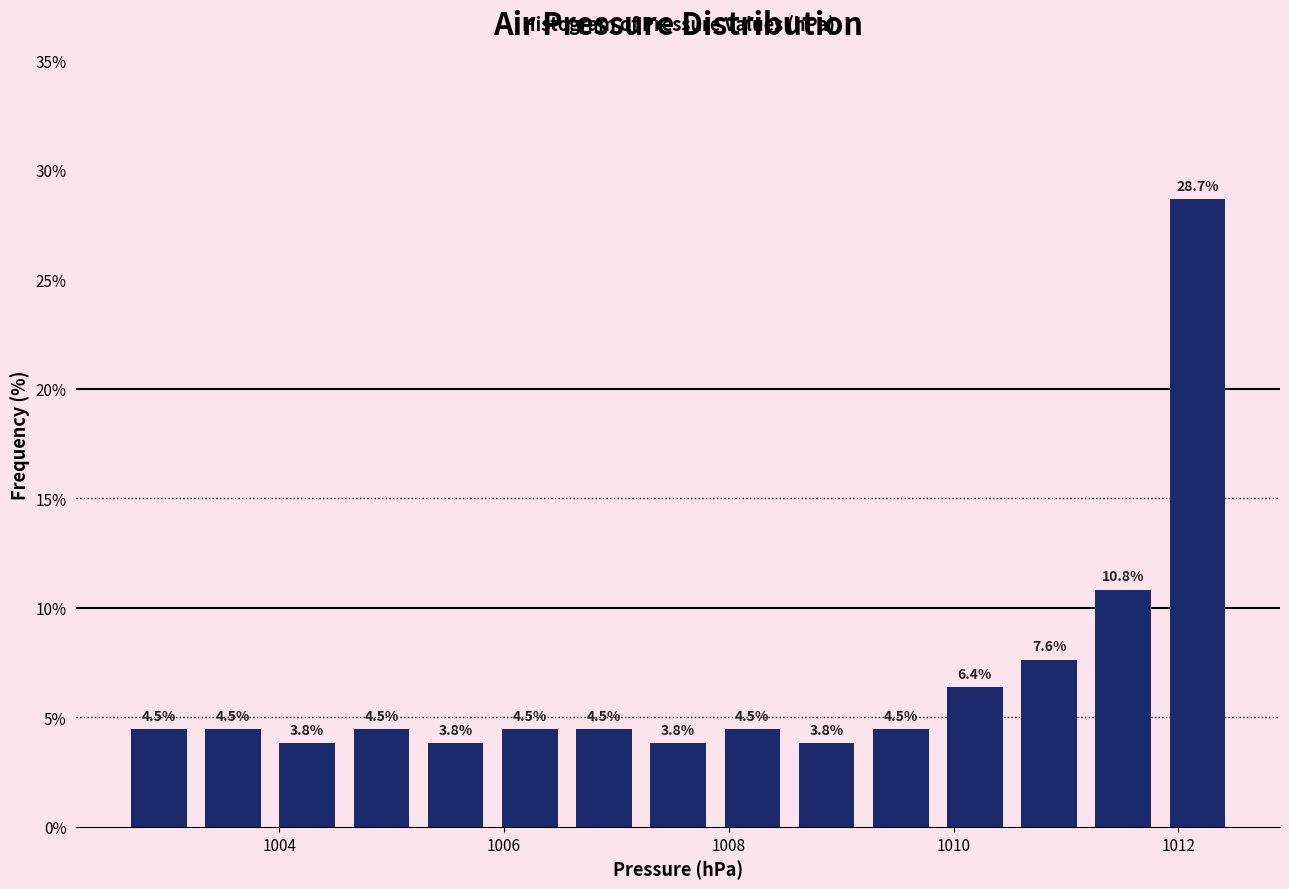

Around what value on the x-axis is the tallest bar? Give the approximate position of its centre, as read against the axis.

1012.2